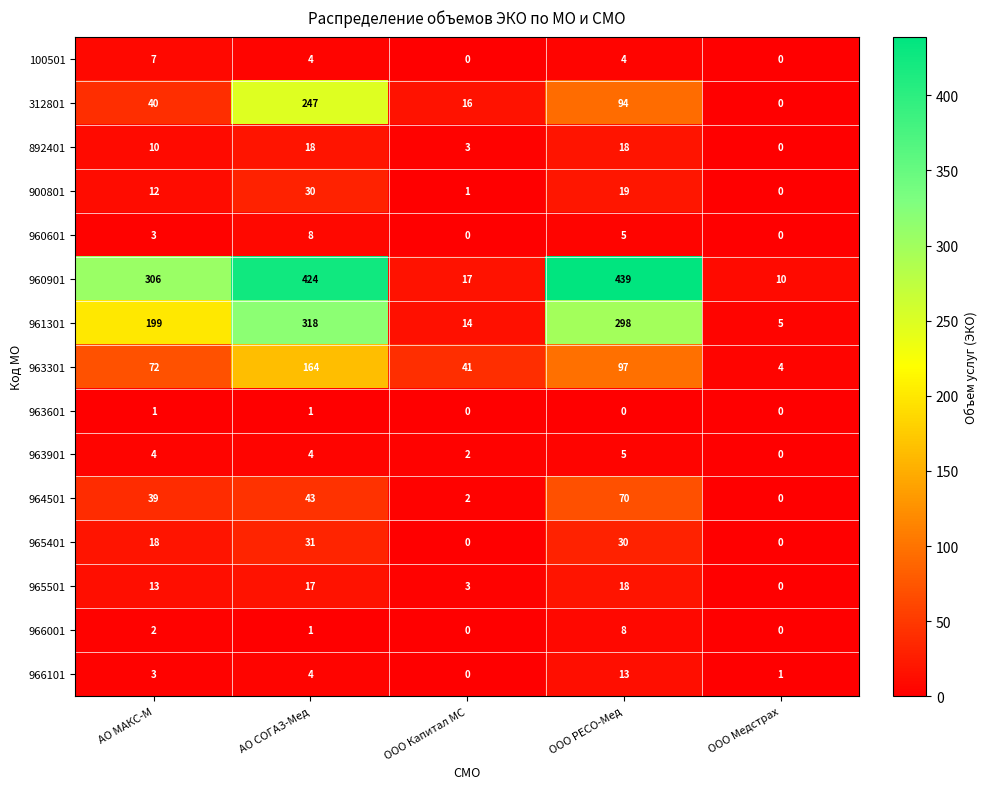

Which category has the highest value in the 966101 series?

ООО РЕСО-Мед